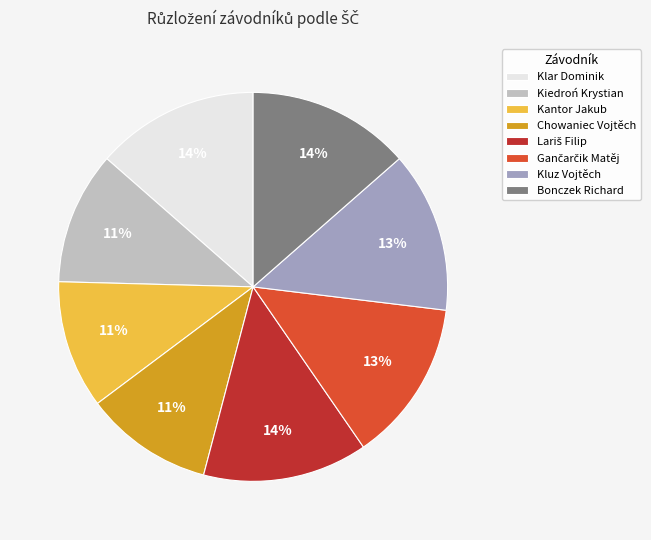

True or false: Kluz Vojtěch accounts for 13% of the total.

True